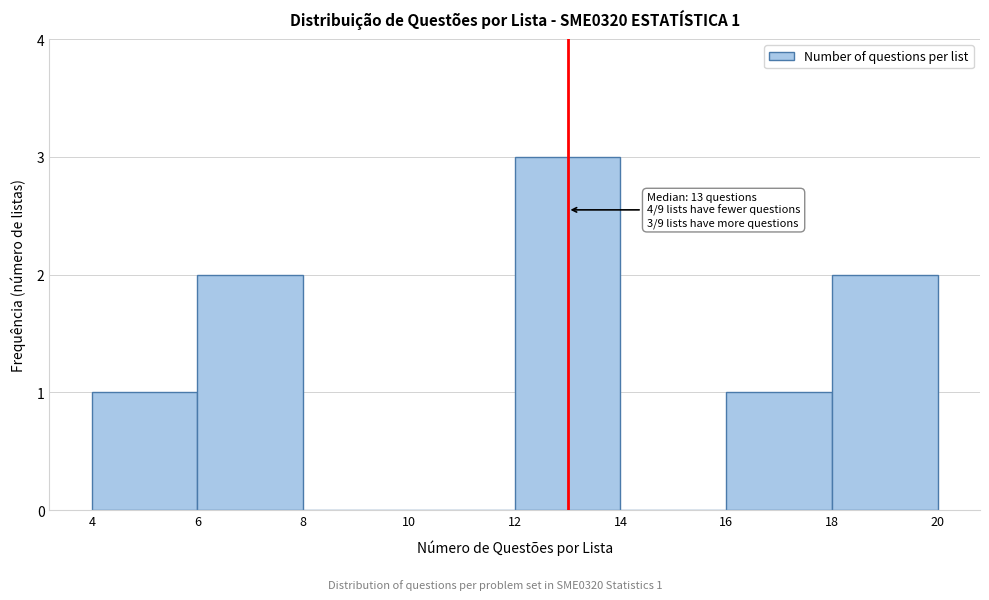

Which range on the x-axis has the tallest bar?

12 to 14